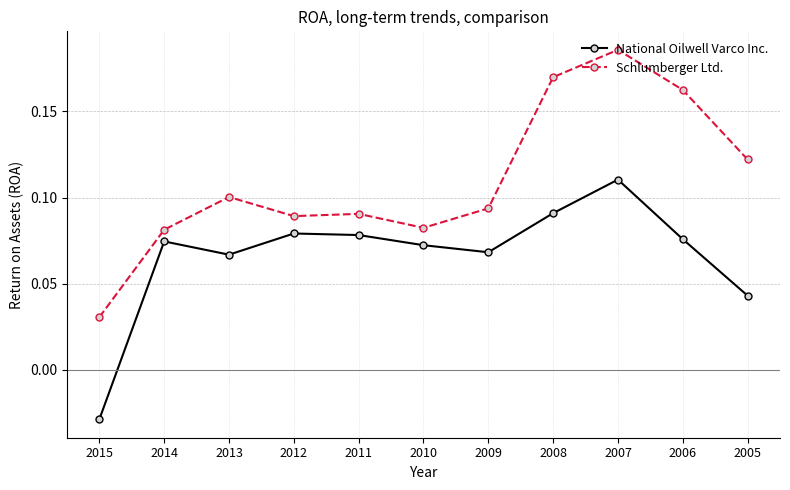

Does the chart have visible grid lines?

Yes